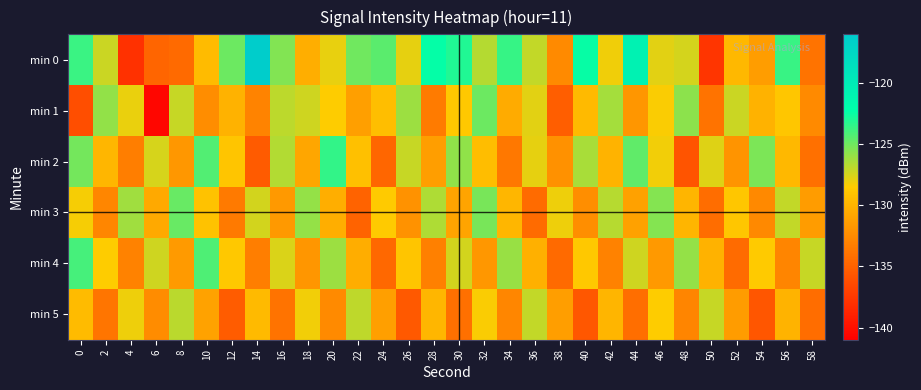

How many data points does each series have?

30